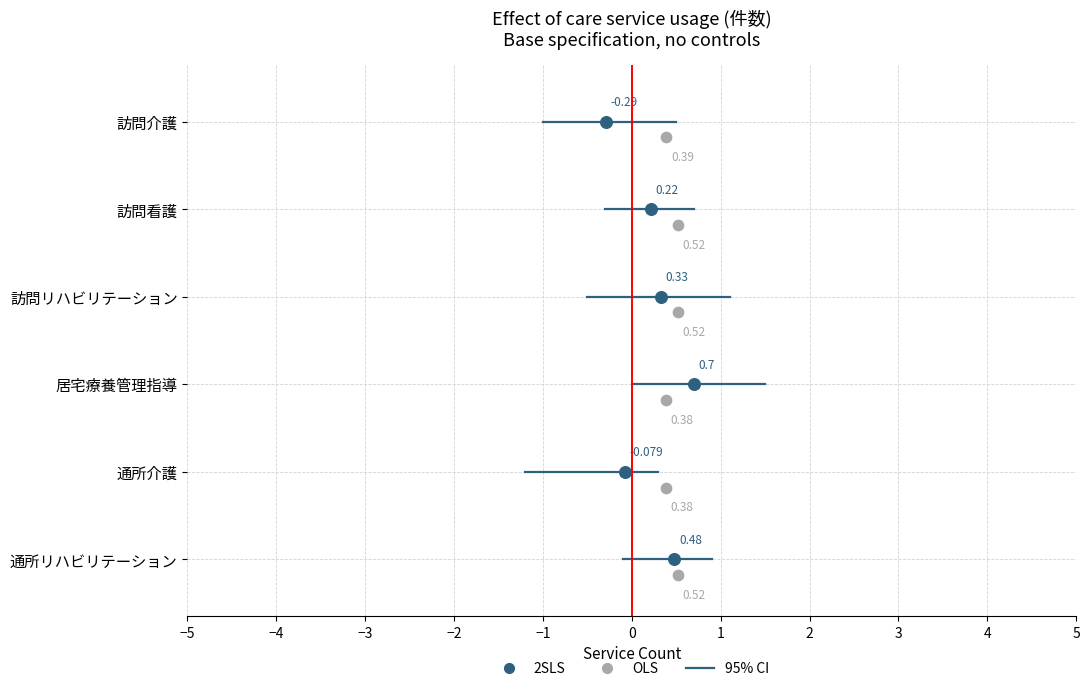

At how many categories does at least one series exceed 0?

6